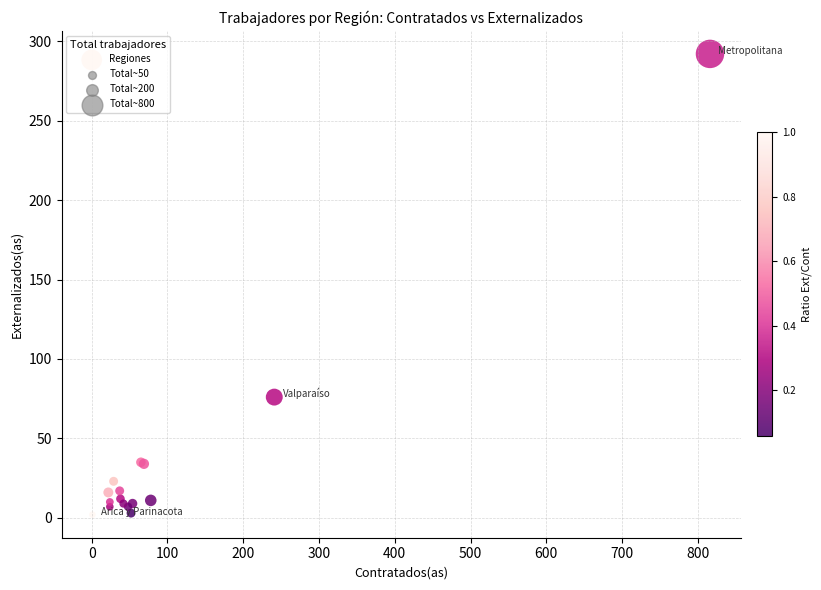

What Y value in the scatter plot is closest to 147?

76